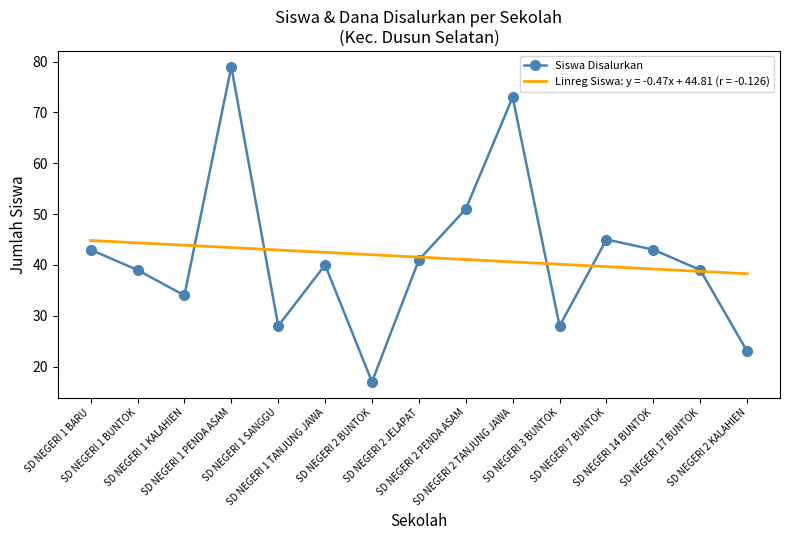

What is the greatest value displayed?

79.0